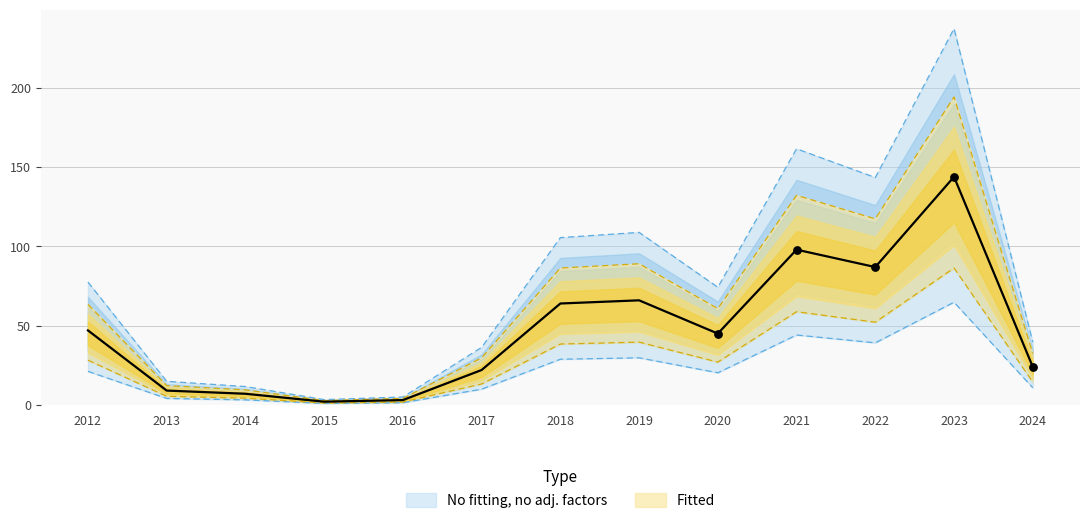

What is the ratio of the value at 2023 to the value at 2024?

6.0